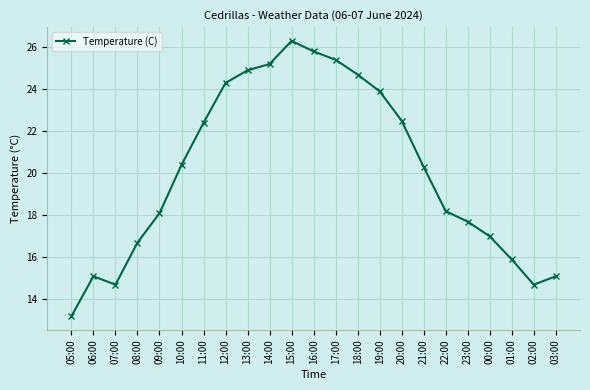

What is the label of the 21st point from the left?

01:00